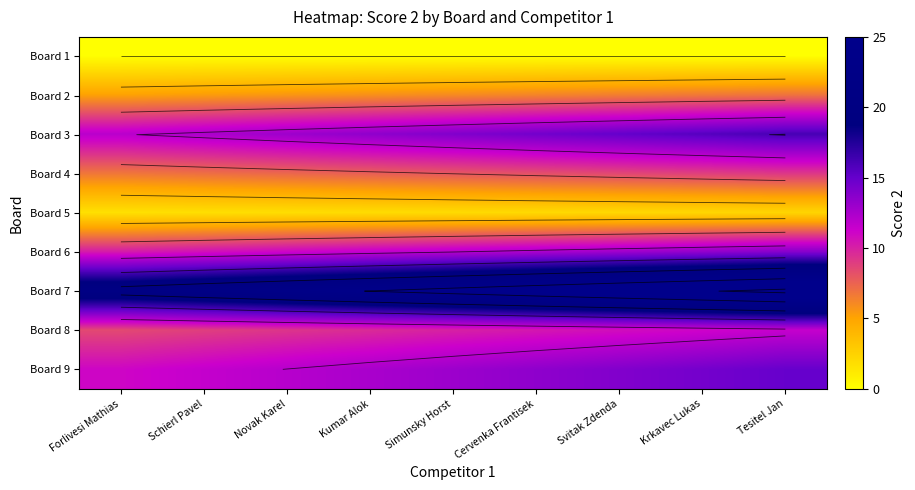

At which category does the chart reach its minimum across all series?

Forlivesi Mathias